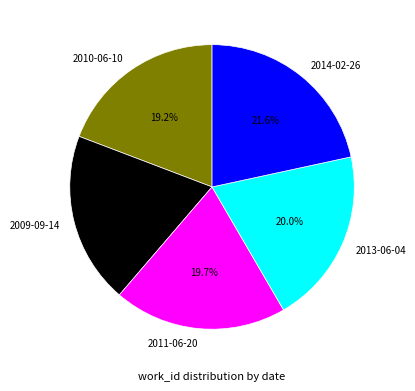

Does any single category account for the majority?

No